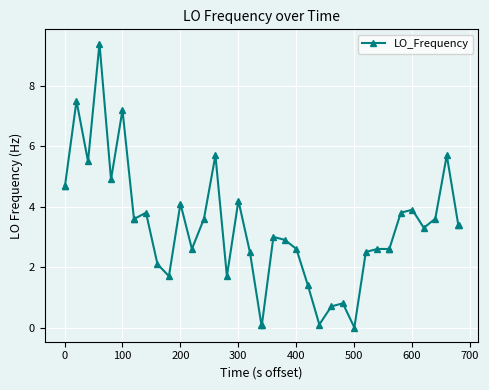

True or false: the data has more than 0 interior local peaks.

True